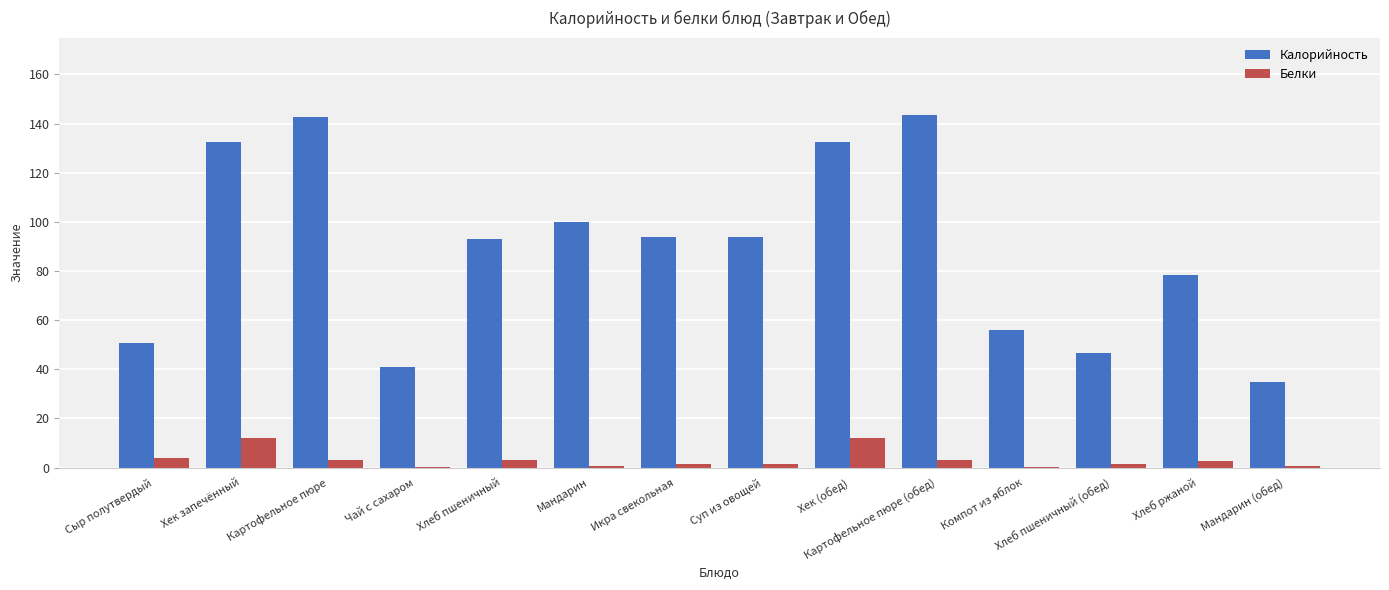

What is the sum of all Калорийность values?

1240.2